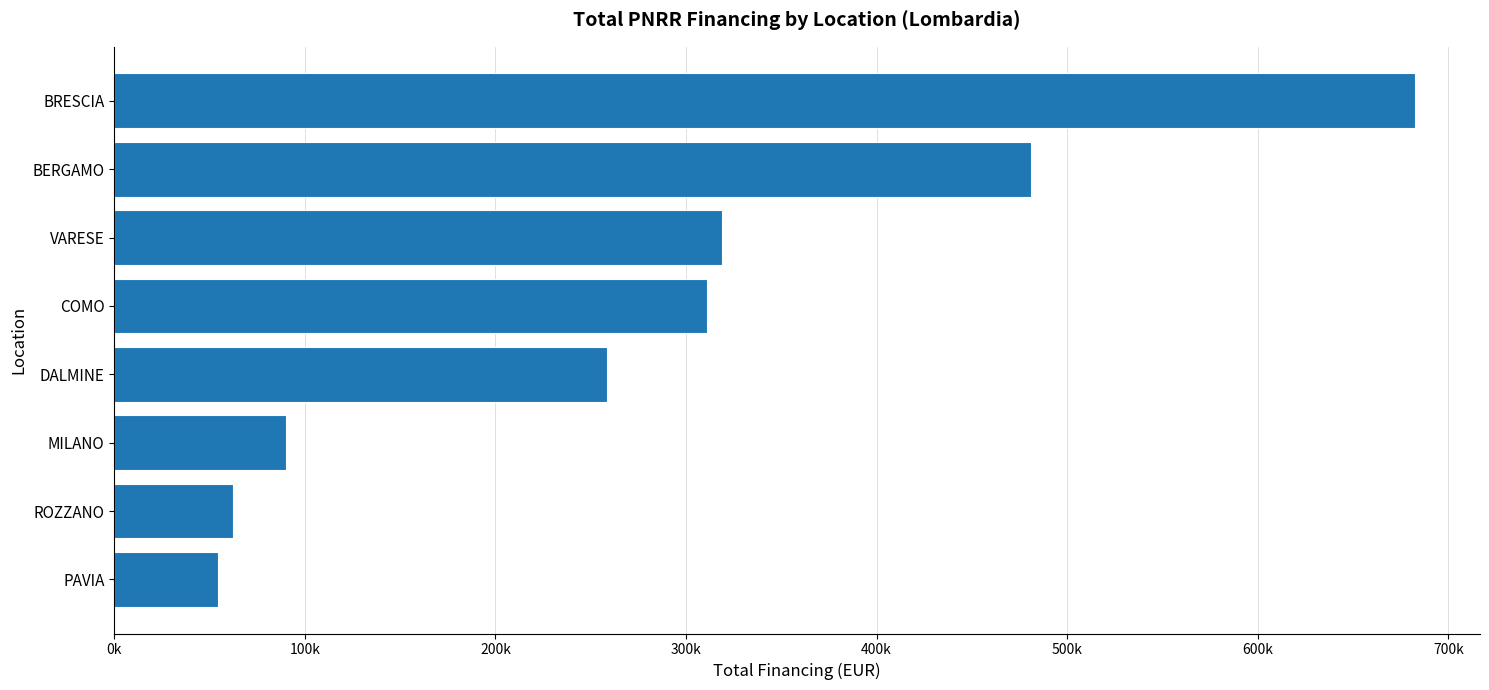

Does the chart contain any negative values?

No